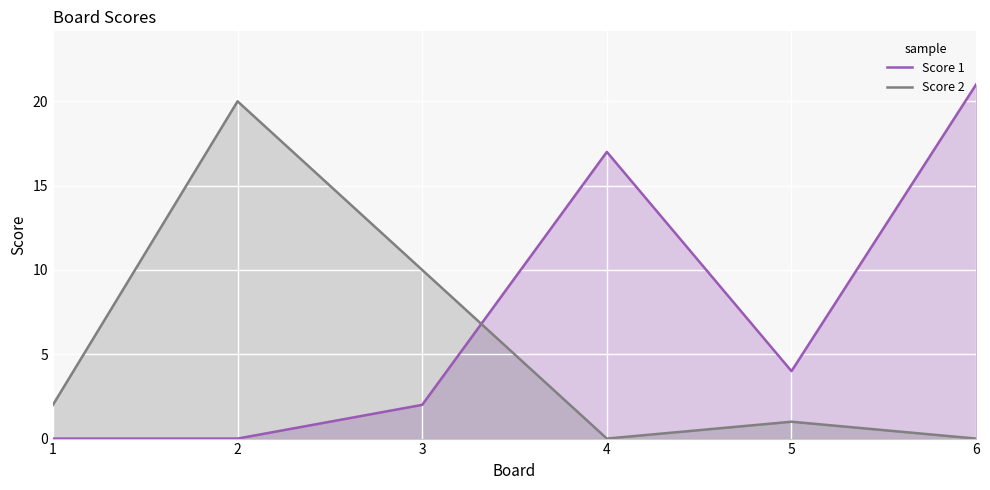

Which series has the largest total across all categories?

Score 1